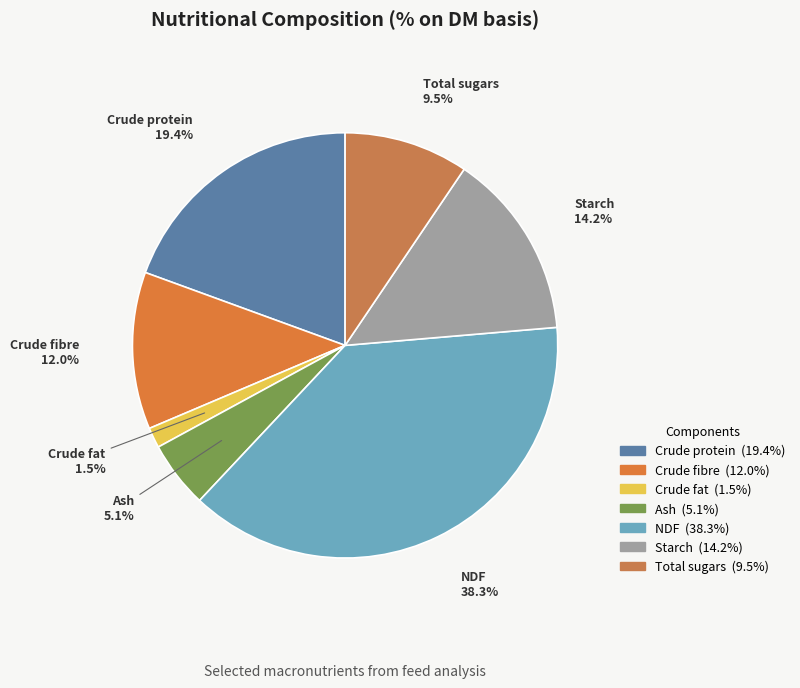

To the nearest percent, what percentage of the pie is Crude protein?

19%